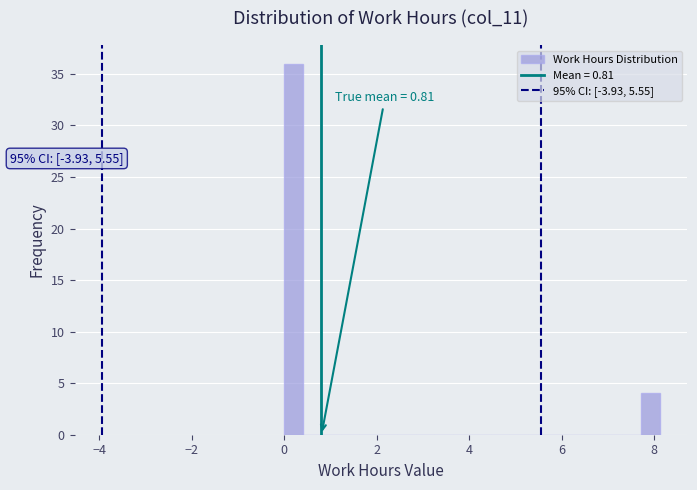

Read against the x-axis, roughly where is the centre of the tallest bar?

0.2